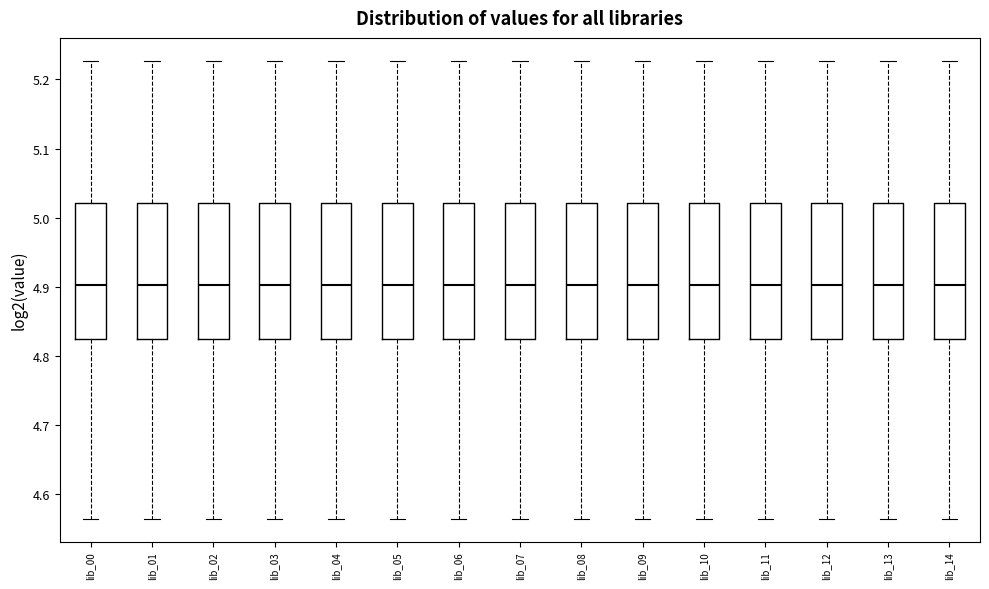

Where does the upper whisker of the box for lib_02 end on the y-axis? The values are not printed on the chart, so give them approximately, as read against the axis.

5.23